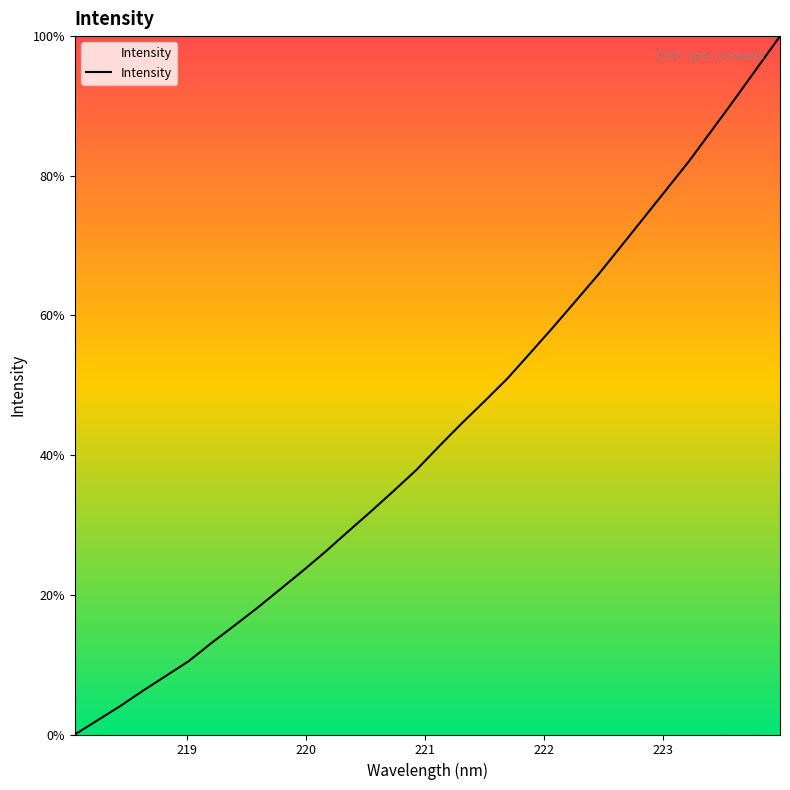

What is the value of the 23rd point from the left?

62.0